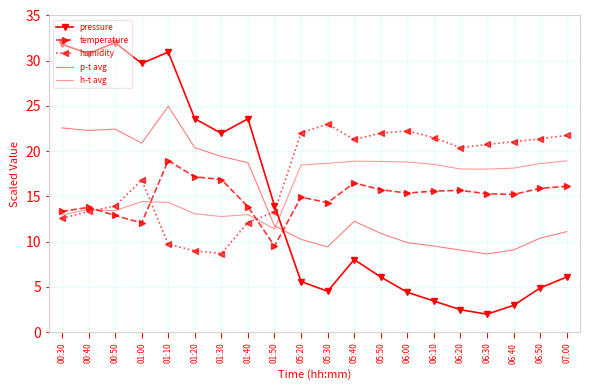

Between which two adjacent categories do pressure and h-t avg first intersect?

01:50 and 05:20